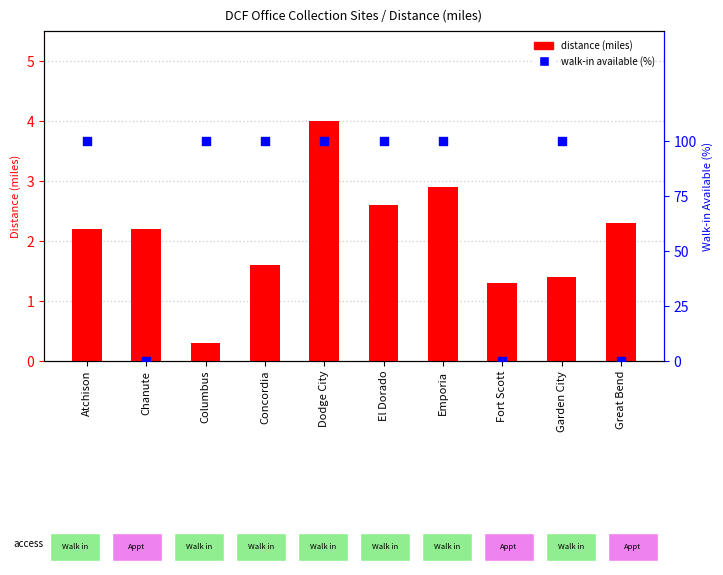

Which series has the widest spread of Y values?

walk-in available (%)